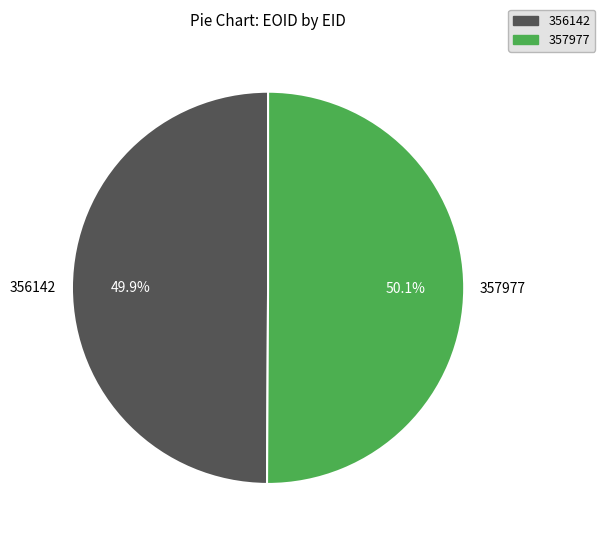

What is the ratio of the value at 356142 to the value at 357977?

1.0